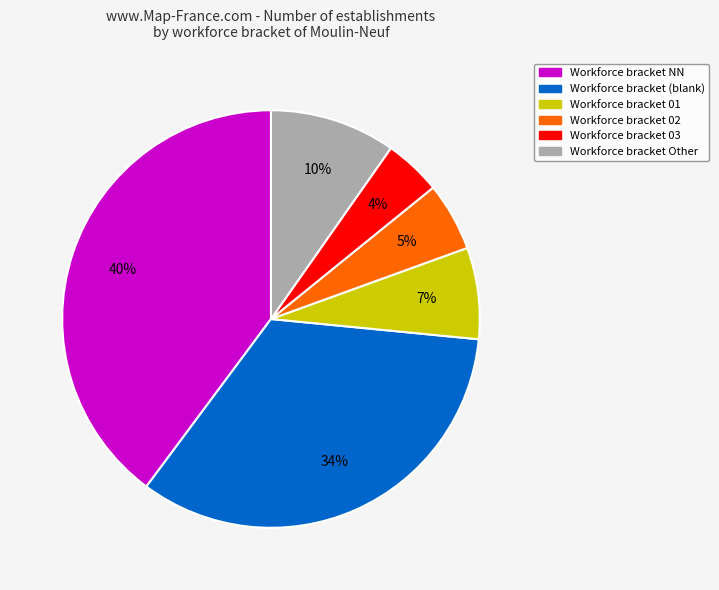

Is there any slice that represents more than half of the pie?

No